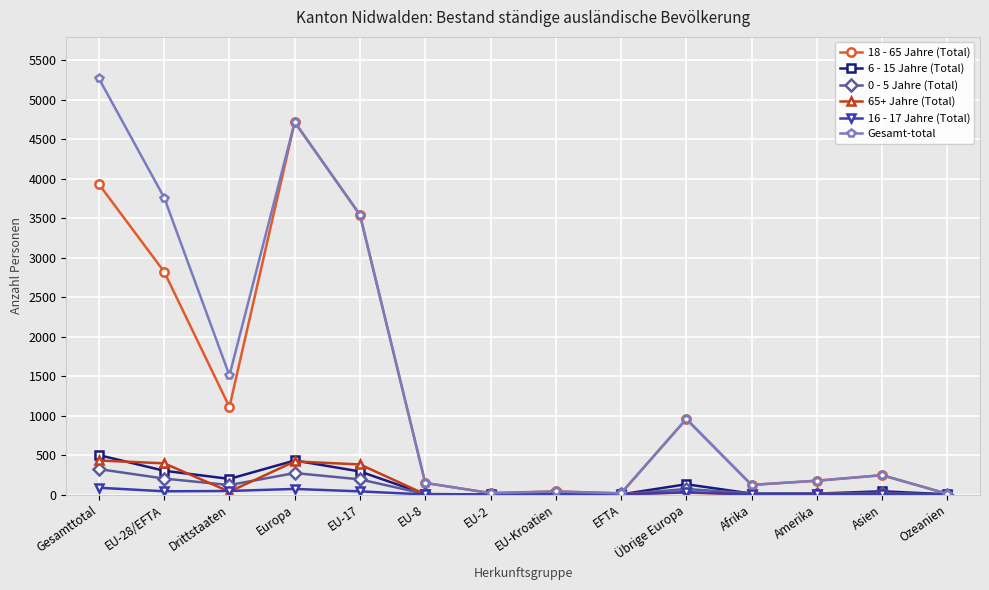

What is the label of the 12th point from the right?

Drittstaaten